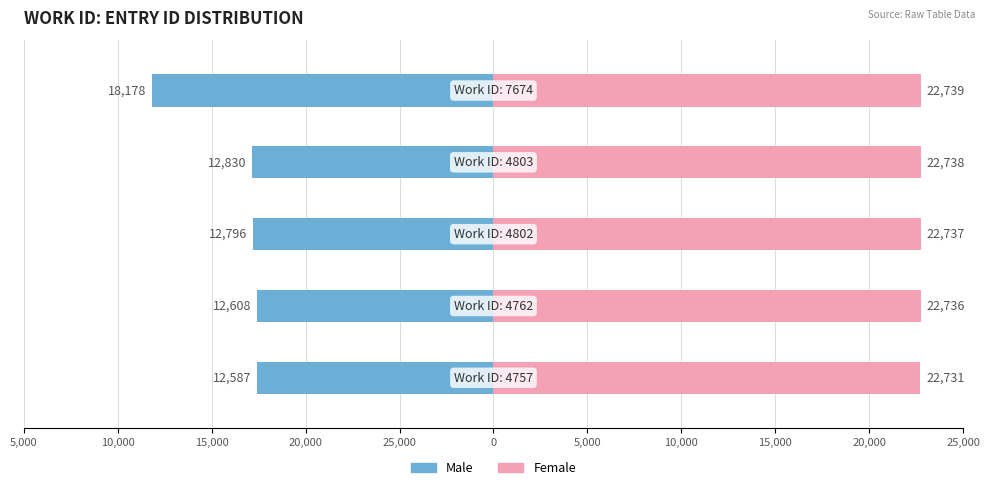

Which series has the widest spread of values?

Male